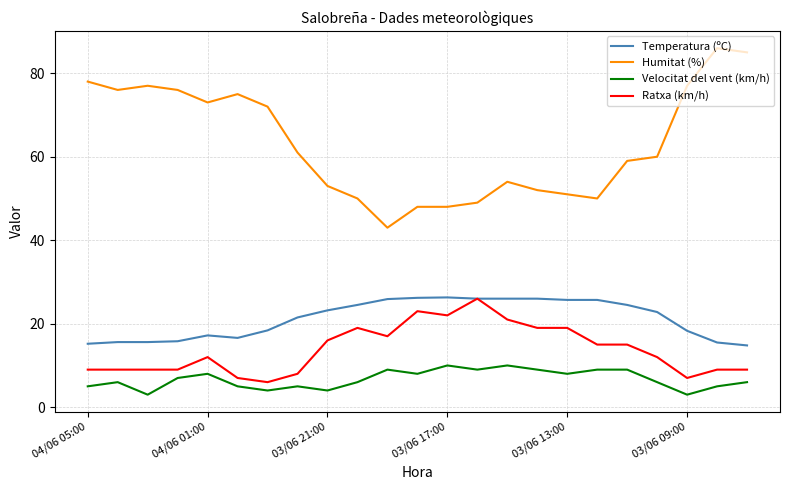

Which series has the largest total across all categories?

Humitat (%)